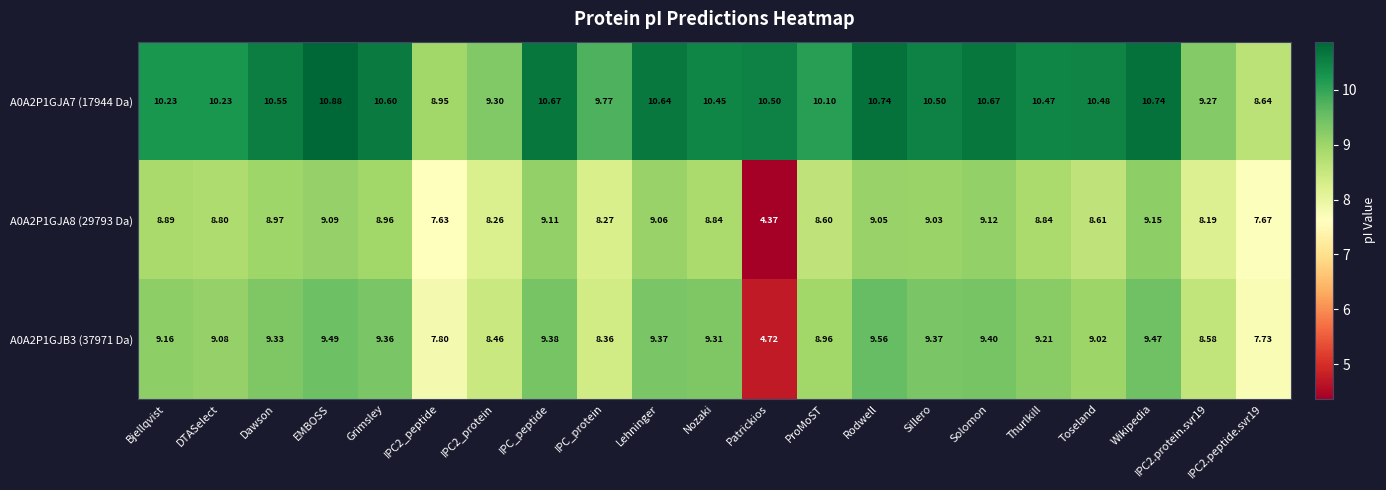

At how many categories does at least one series exceed 9?

19